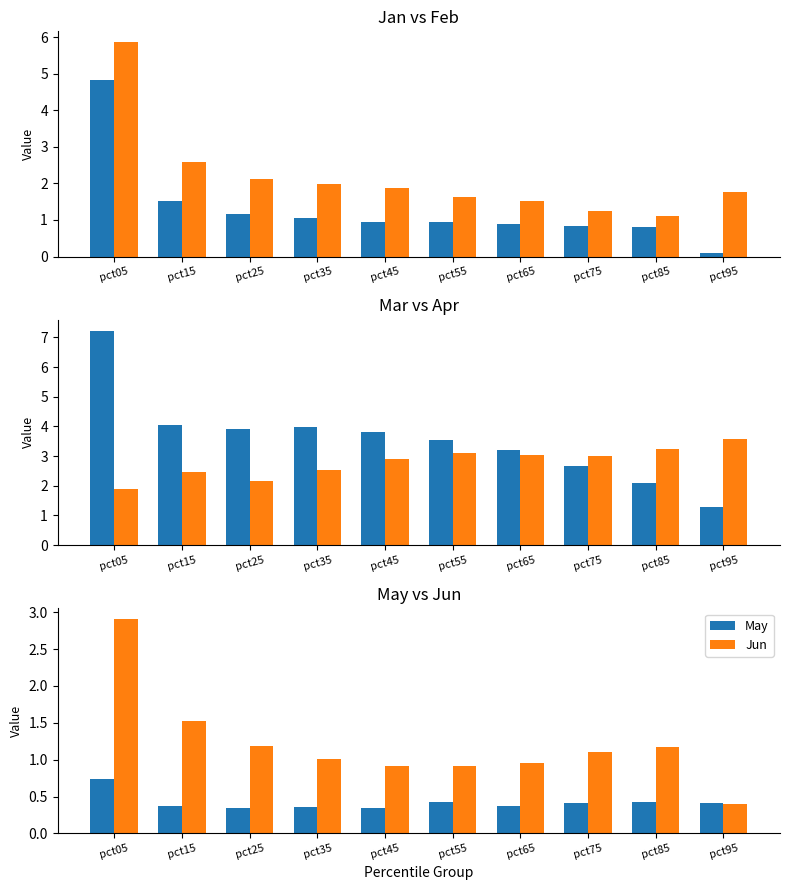

At how many categories does at least one series exceed 2?

10